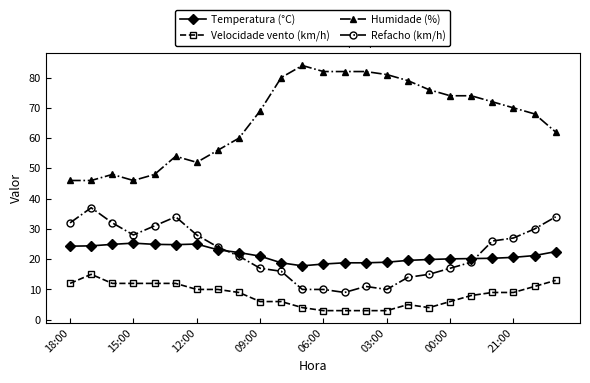

At how many categories does at least one series exceed 53?

18